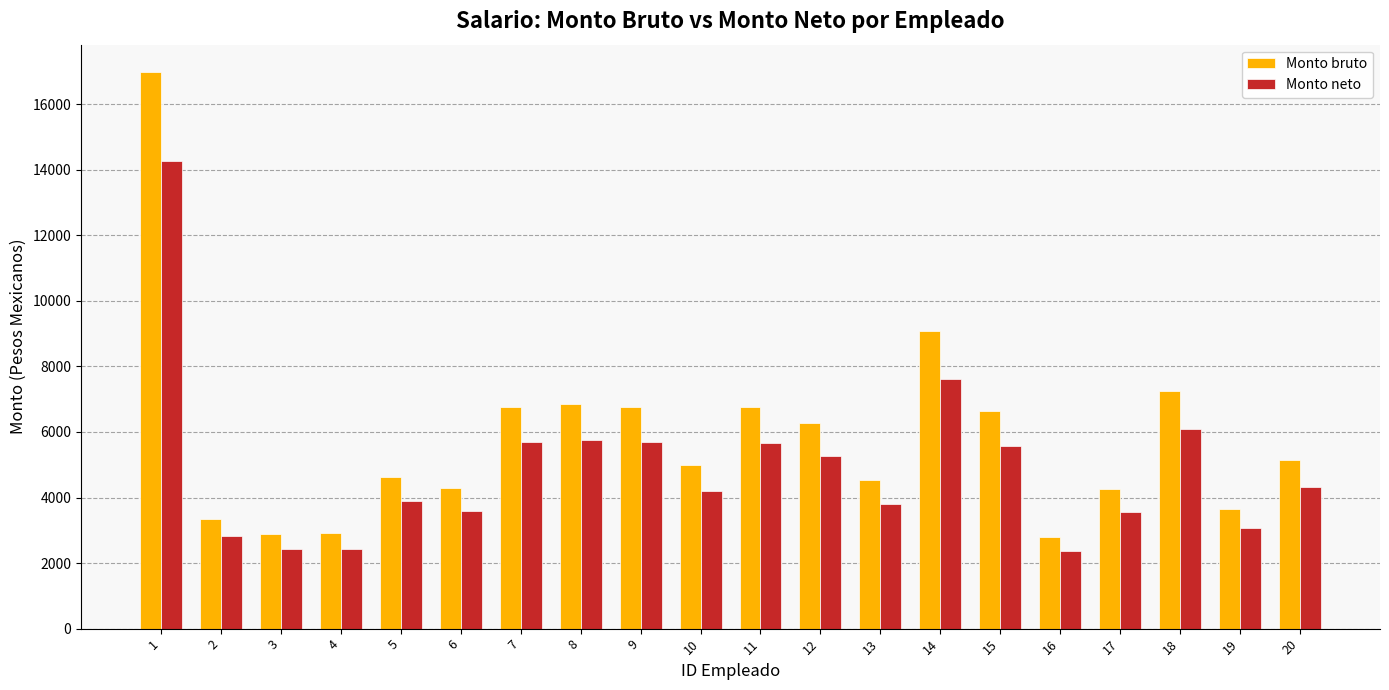

How many data points in Monto neto are above 4322?

10